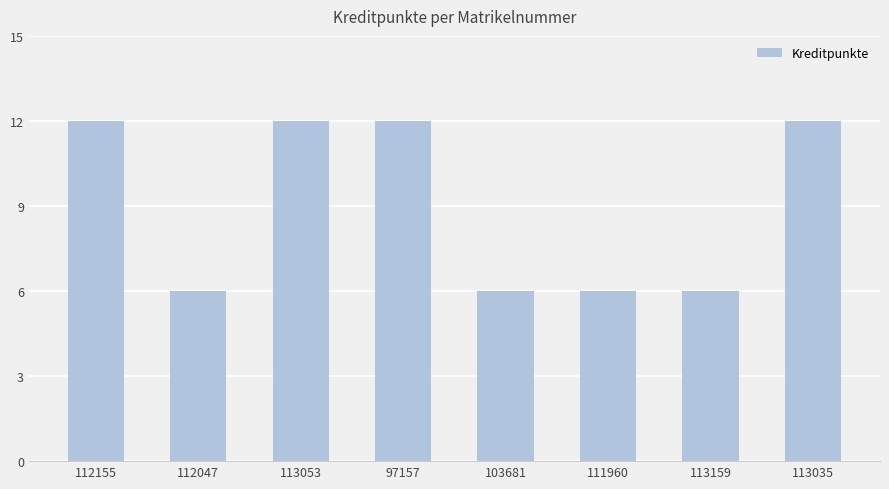

Approximately how many times larger is the value at 111960 compared to 113035?

0.5